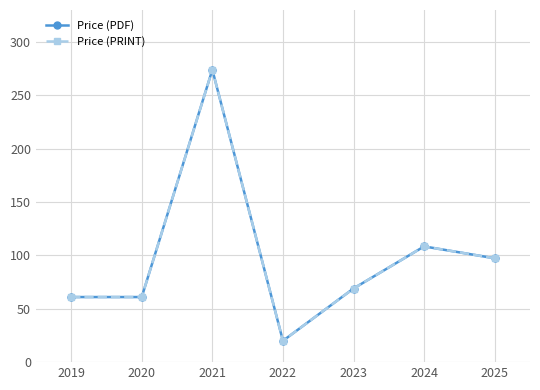

Count the number of data series in this chart.

2